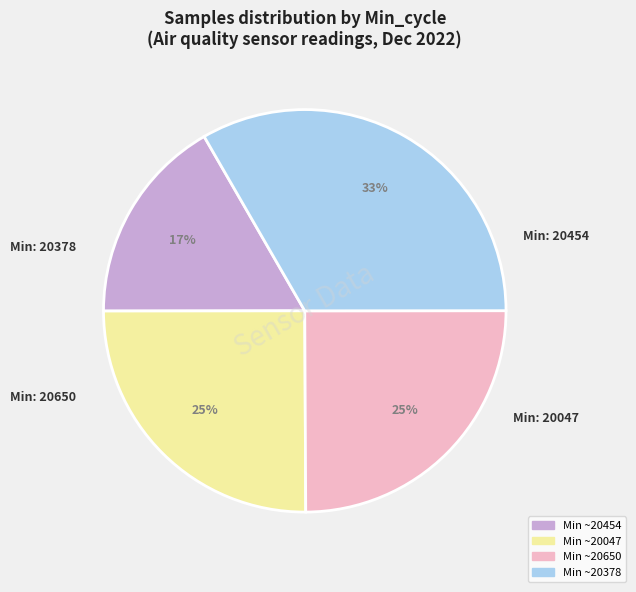

To the nearest percent, what is the average slice percentage?

25%